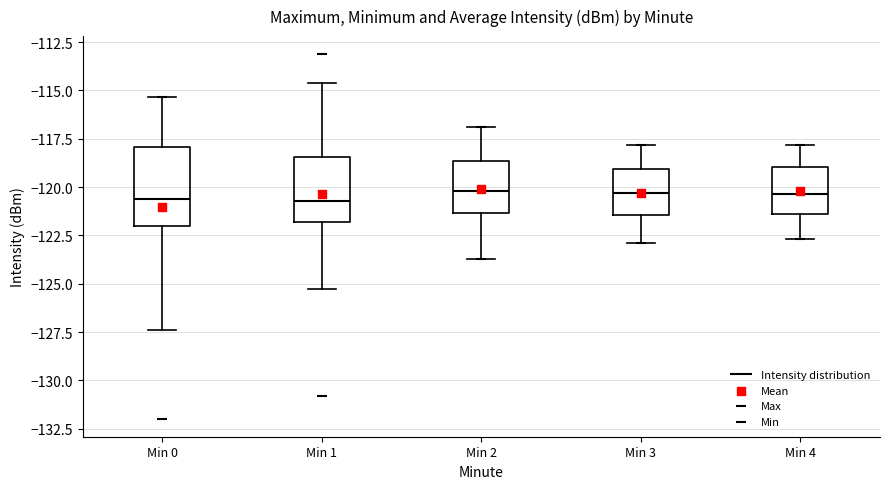

Where does the lower whisker of the box for Min 0 end on the y-axis? The values are not printed on the chart, so give them approximately, as read against the axis.

-127.5